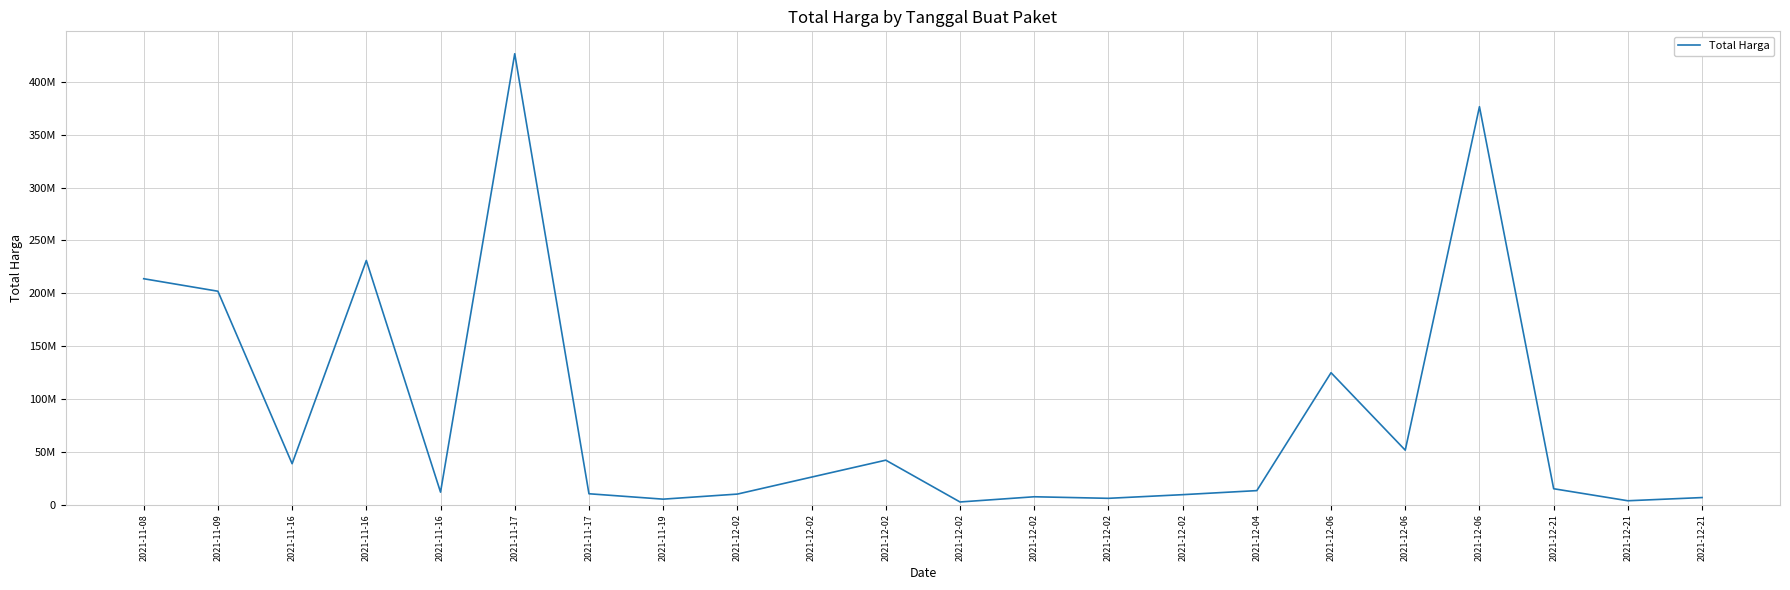

Does the chart display data point markers on the line(s)?

No